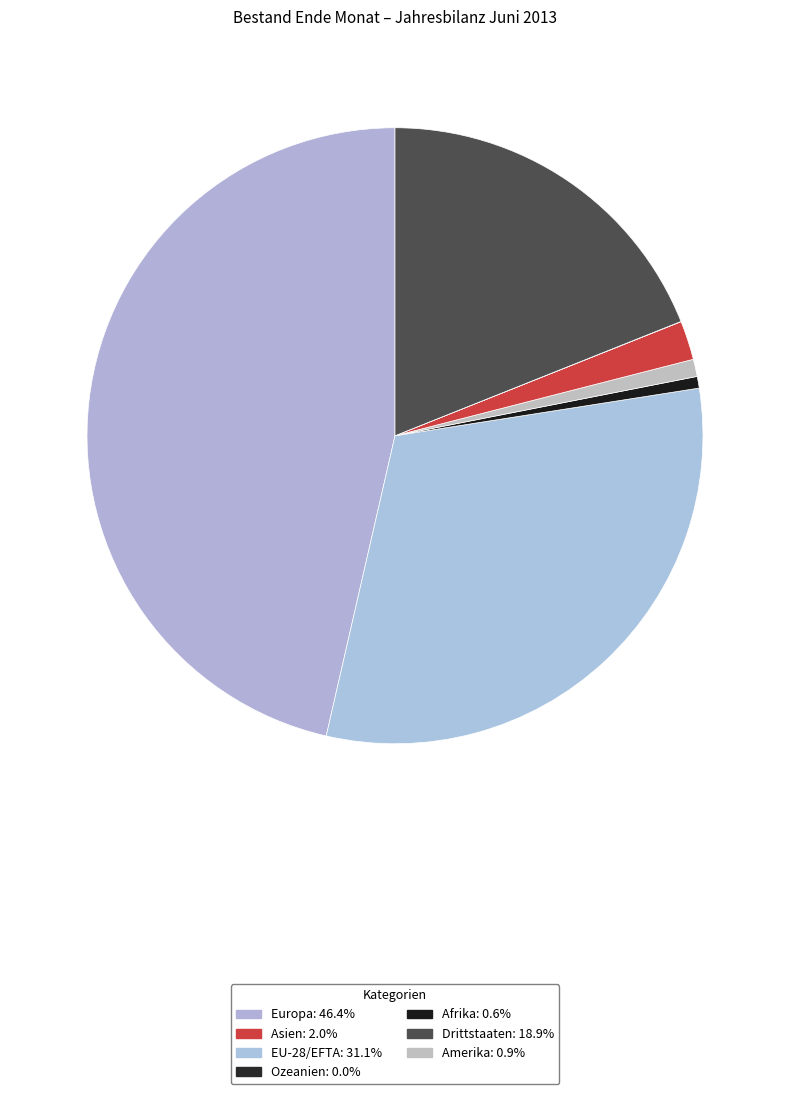

How many segments does this pie chart have?

7